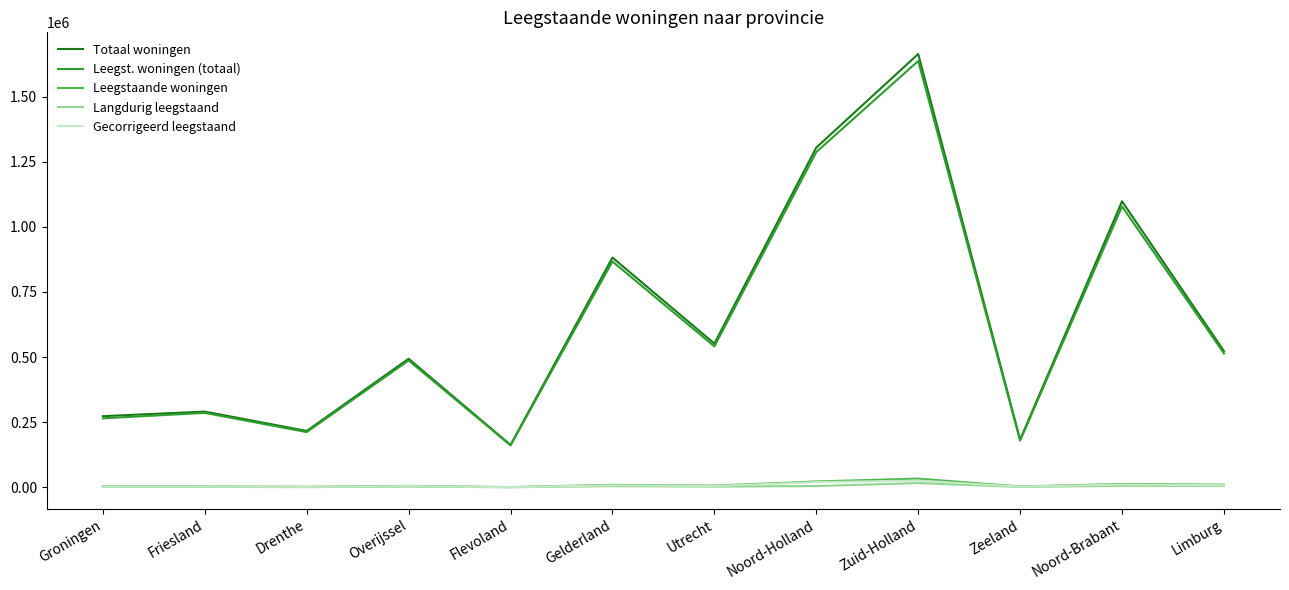

What is the difference between the Langdurig leegstaand values at Utrecht and Zuid-Holland?

13430